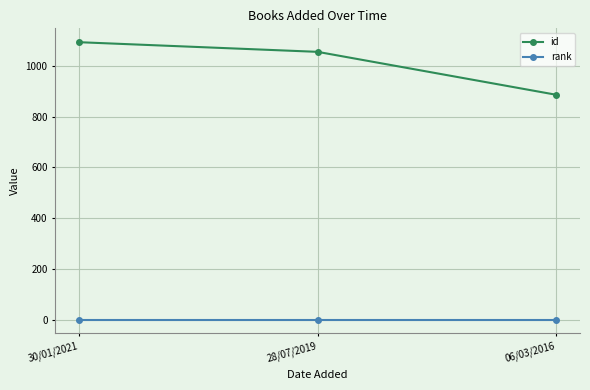

Rank the series by their maximum value, from highest to lowest.

id, rank